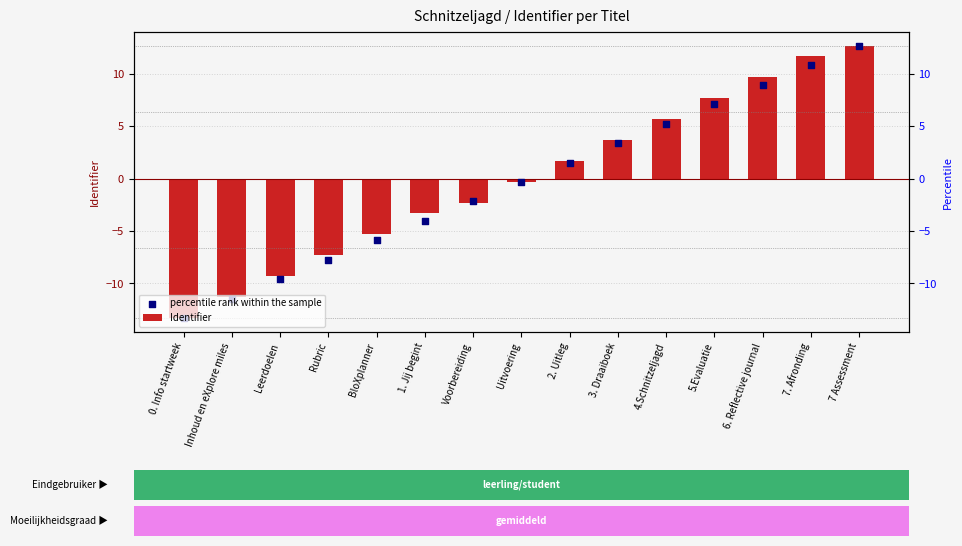

Which series reaches the minimum Y coordinate?

Identifier